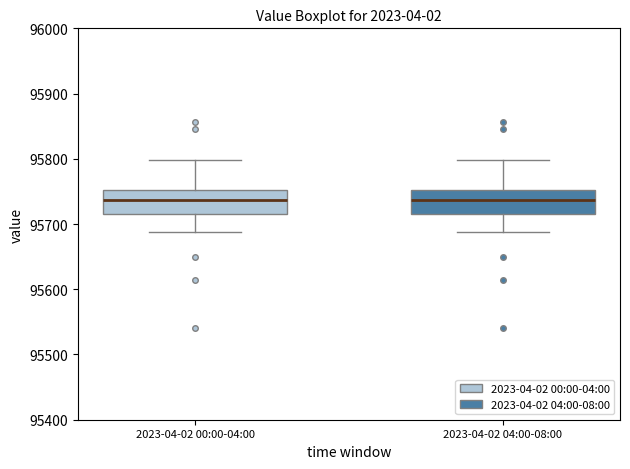

Reading left to right, read every box against the y-axis: the position of its median line, the range the box covers, and the ends of its whiskers. The values are not printed on the chart, so give them approximately, as read against the axis.

2023-04-02 00:00-04:00: median 95740, box 95720 to 95750, whiskers 95690 to 95800
2023-04-02 04:00-08:00: median 95740, box 95720 to 95750, whiskers 95690 to 95800